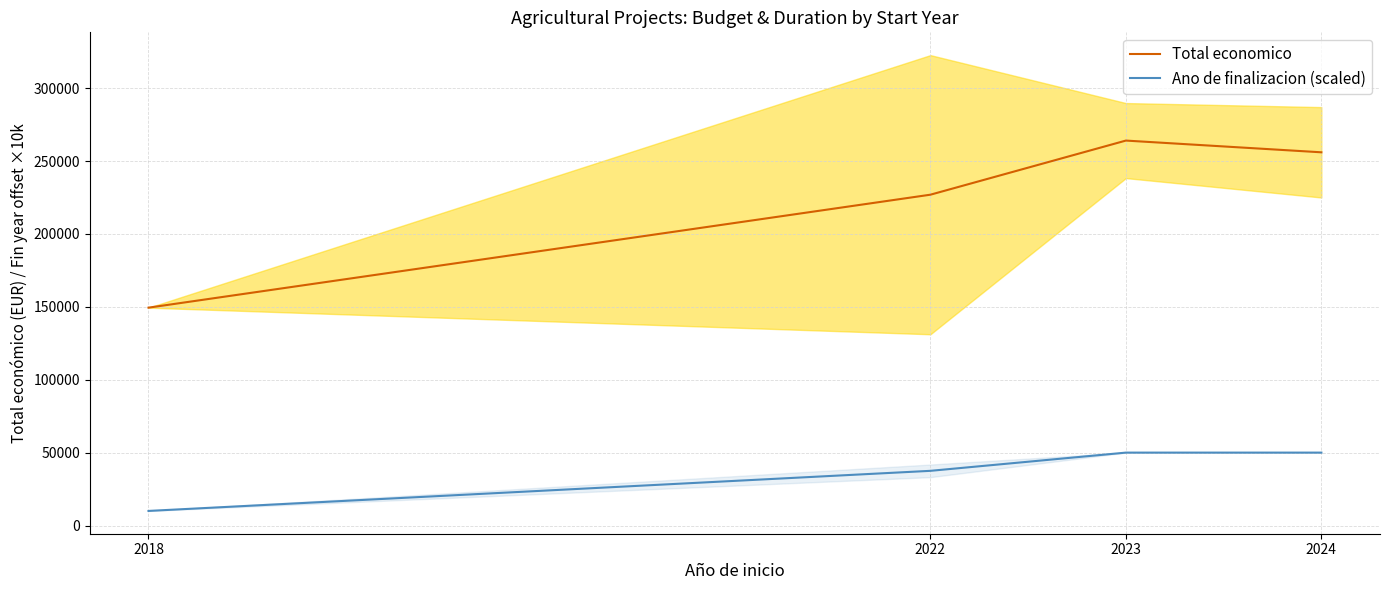

At 2018, list the series in order from largest to smallest.

Total economico, Ano de finalizacion (scaled)